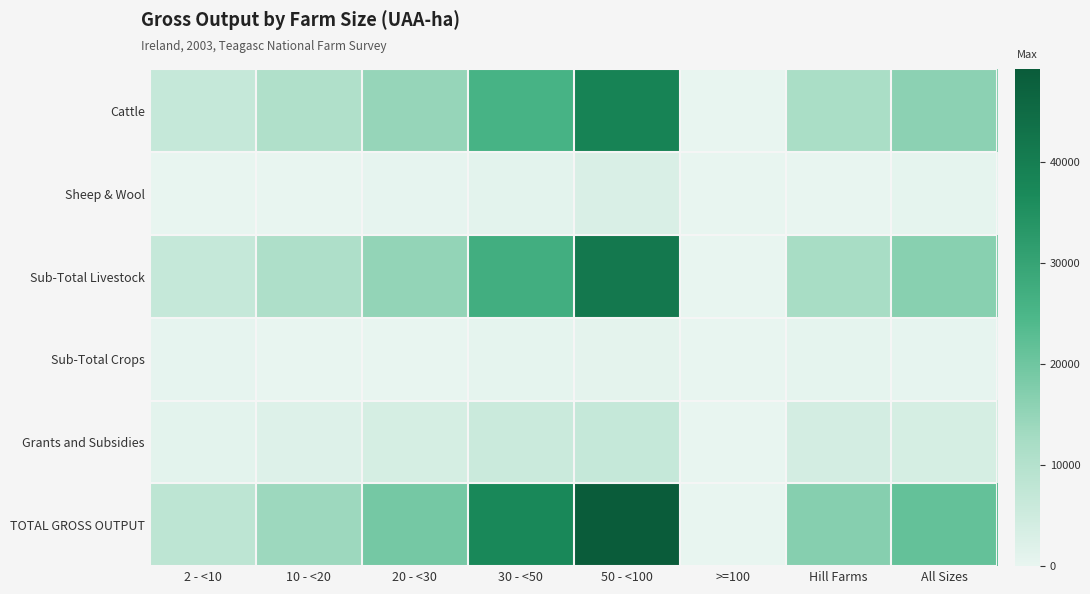

At how many categories does at least one series exceed 13569?

6